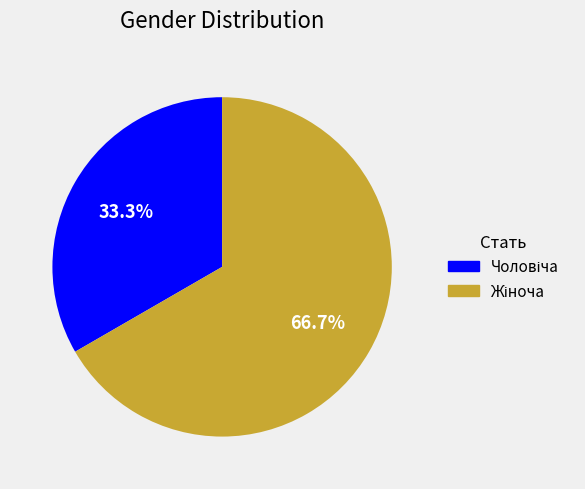

Is there any slice that represents more than half of the pie?

Yes